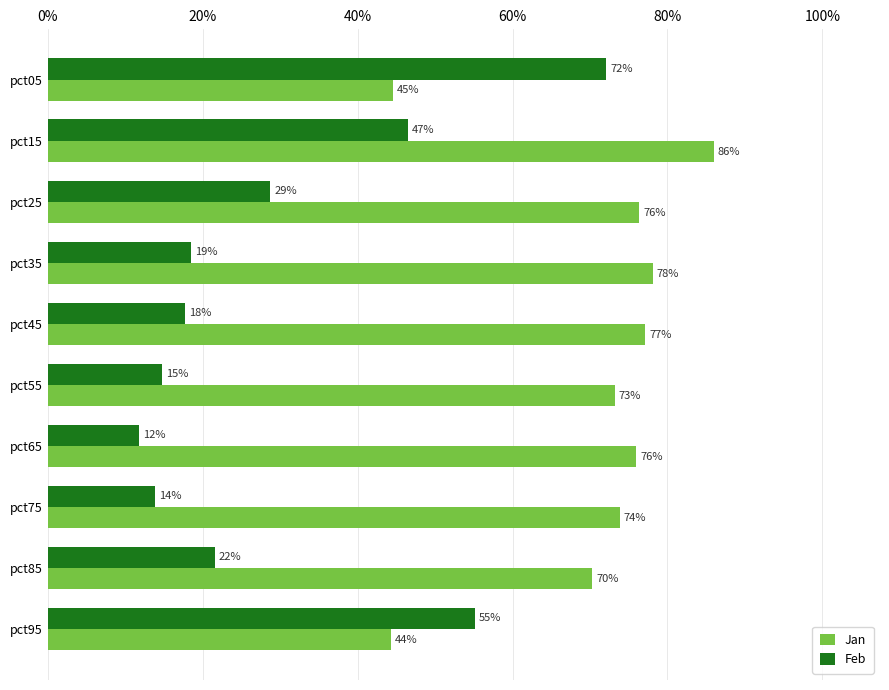

What are all the series names shown in the legend?

Jan, Feb